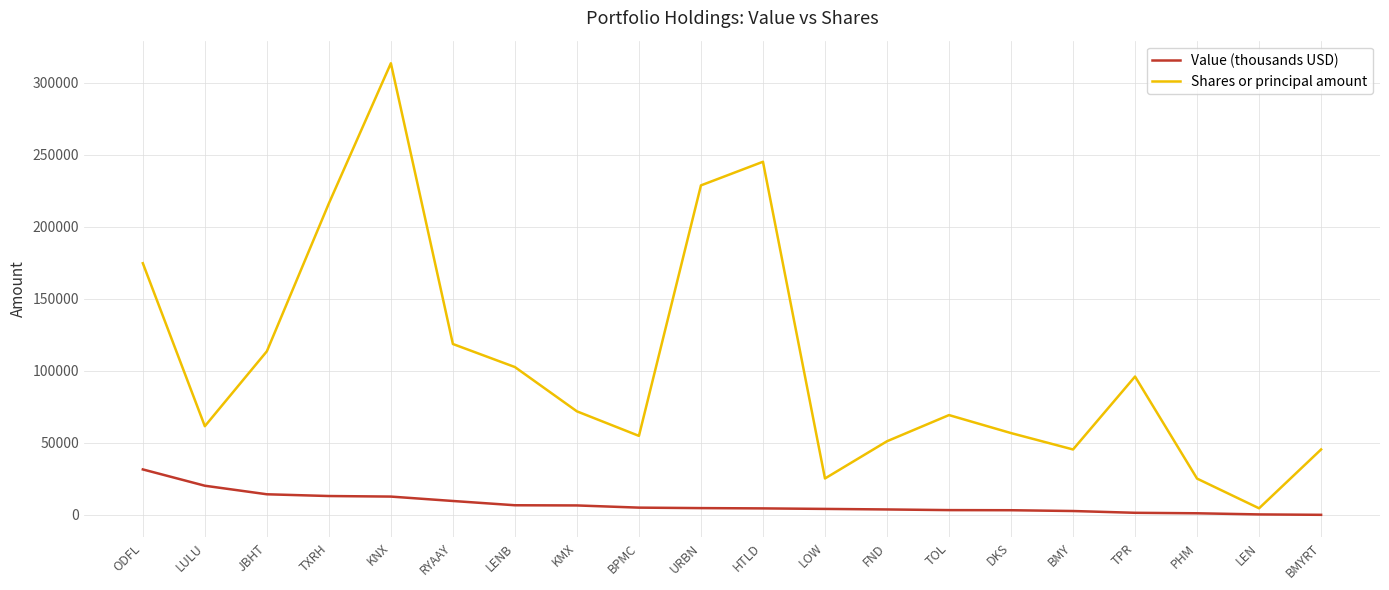

What position from the left is LOW?

12